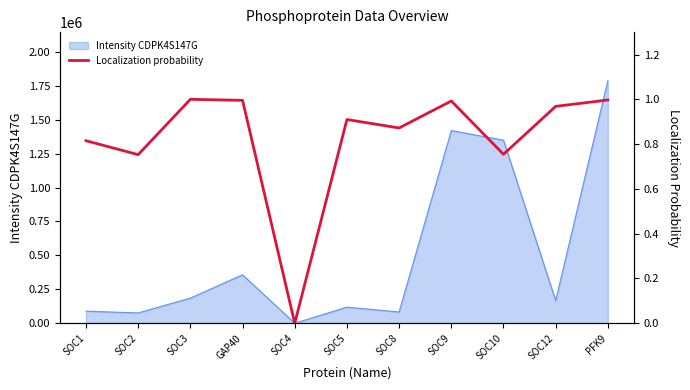

Reading left to right, extract all data points from this chart.

0.8	0.8	1.0	1.0	0.0	0.9	0.9	1.0	0.8	1.0	1.0